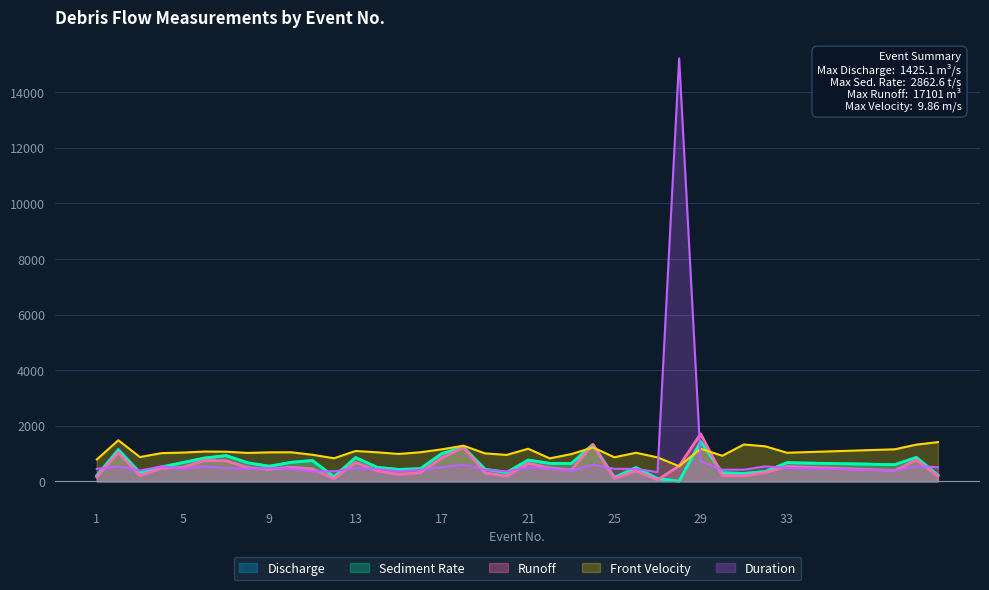

Reading left to right, extract all data points from this chart.

Discharge Q/(m3/s): 1=210.0	2=1153.6	3=320.6	4=528.1	5=673.7	6=836.6	7=924.3	8=665.0	9=542.9	10=680.6	11=746.5	12=166.2	13=852.9	14=501.8	15=427.1	16=453.7	17=998.4	18=1222.7	19=436.1	20=317.0	21=762.5	22=645.8	23=637.6	24=1322.8	25=138.7	26=493.9	27=103.5	28=10.9	29=1425.1	30=307.0	31=282.9	32=352.8	33=668.9	38=599.8	39=859.0	40=225.8
Sediment transport rate Qc/(t/s): 1=193.9	2=1111.2	3=308.8	4=508.7	5=676.6	6=840.2	7=928.3	8=667.9	9=545.3	10=683.6	11=749.7	12=166.9	13=856.6	14=504.0	15=429.0	16=455.7	17=1002.7	18=1228.0	19=438.0	20=318.4	21=765.8	22=648.6	23=640.4	24=1328.6	25=139.3	26=496.1	27=91.5	28=8.8	29=1431.3	30=308.3	31=284.1	32=354.3	33=671.8	38=602.4	39=862.7	40=217.5
Runoff Wc/(m3): 1=157.5	2=1038.2	3=208.4	4=475.3	5=505.3	6=753.0	7=739.4	8=498.8	9=434.3	10=510.4	11=447.9	12=99.7	13=682.3	14=376.4	15=256.2	16=317.6	17=848.6	18=1222.7	19=305.2	20=190.2	21=648.1	22=484.4	23=414.4	24=1322.8	25=104.0	26=370.4	27=56.9	28=552.6	29=1710.1	30=214.9	31=198.0	32=317.5	33=535.1	38=389.8	39=773.1	40=192.0
Front velocity V/(m/s): 1=787.5	2=1479.0	3=874.5	4=1015.5	5=1036.5	6=1072.5	7=1066.5	8=1023.0	9=1044.0	10=1047.0	11=957.0	12=831.0	13=1093.5	14=1045.5	15=985.5	16=1047.0	17=1152.0	18=1282.5	19=1006.5	20=951.0	21=1173.0	22=828.0	23=981.0	24=1221.0	25=867.0	26=1029.0	27=862.5	28=546.0	29=1174.5	30=921.0	31=1326.0	32=1260.0	33=1029.0	38=1153.5	39=1321.5	40=1411.5
Duration T/s: 1=450.0	2=540.0	3=390.0	4=540.0	5=450.0	6=540.0	7=480.0	8=450.0	9=480.0	10=450.0	11=360.0	12=360.0	13=480.0	14=450.0	15=360.0	16=420.0	17=510.0	18=600.0	19=420.0	20=360.0	21=510.0	22=450.0	23=390.0	24=600.0	25=450.0	26=450.0	27=330.0	28=15210.0	29=720.0	30=420.0	31=420.0	32=540.0	33=480.0	38=390.0	39=540.0	40=510.0